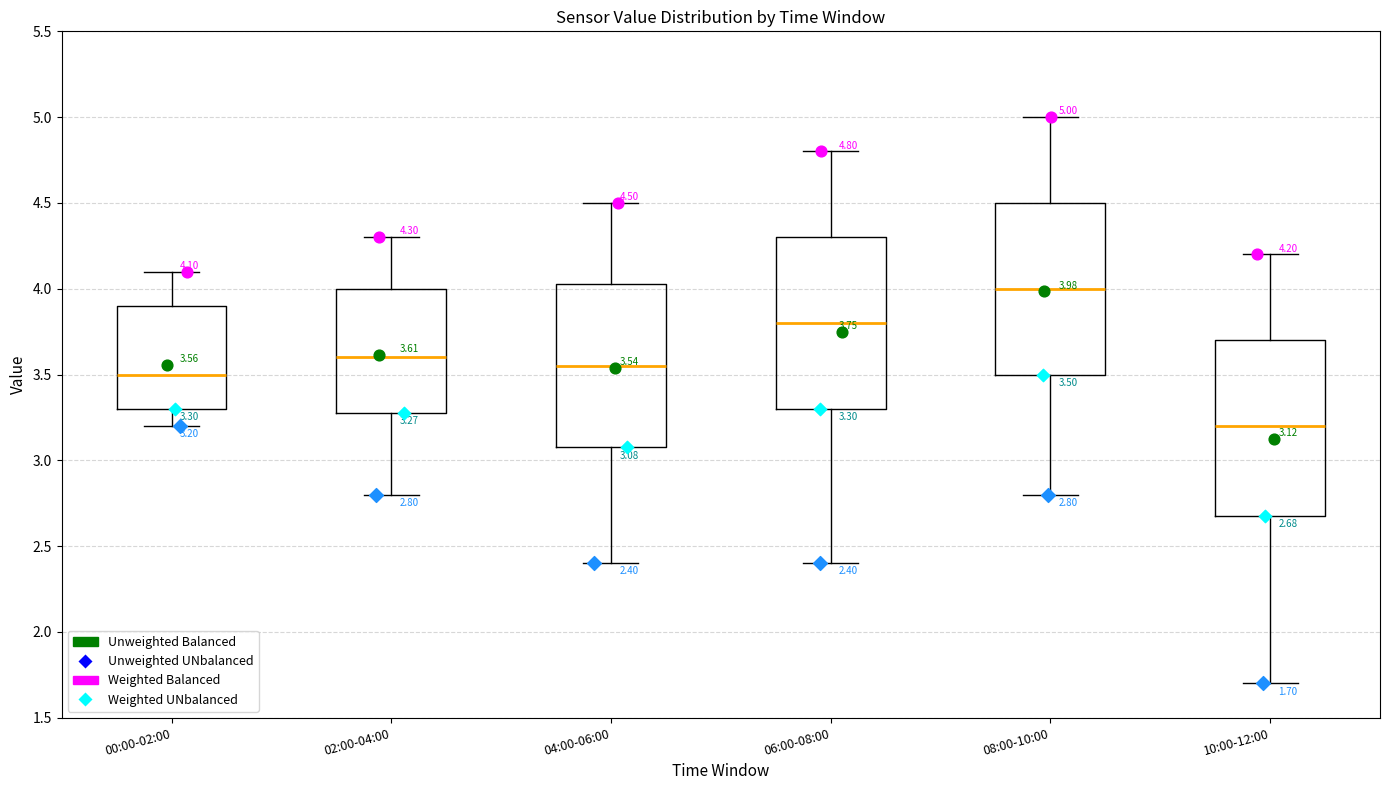

Which box has the highest median line?

08:00-10:00